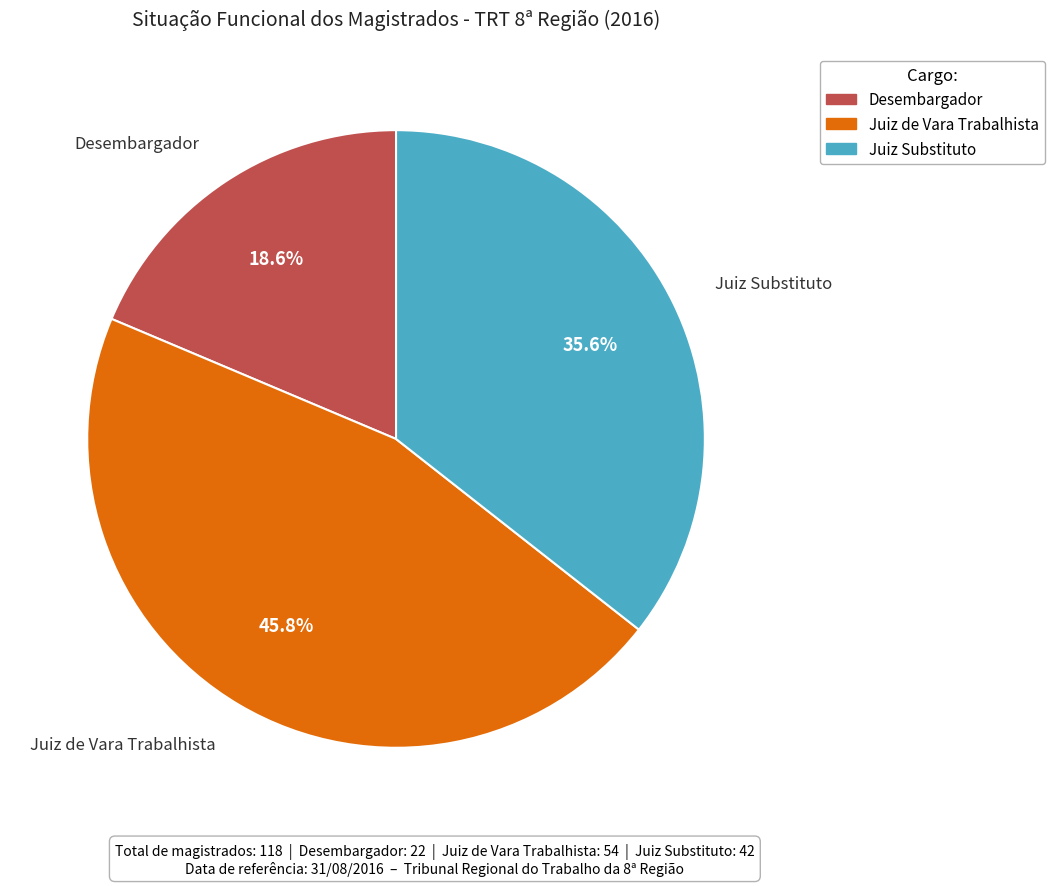

Is Juiz de Vara Trabalhista the majority of the pie?

No